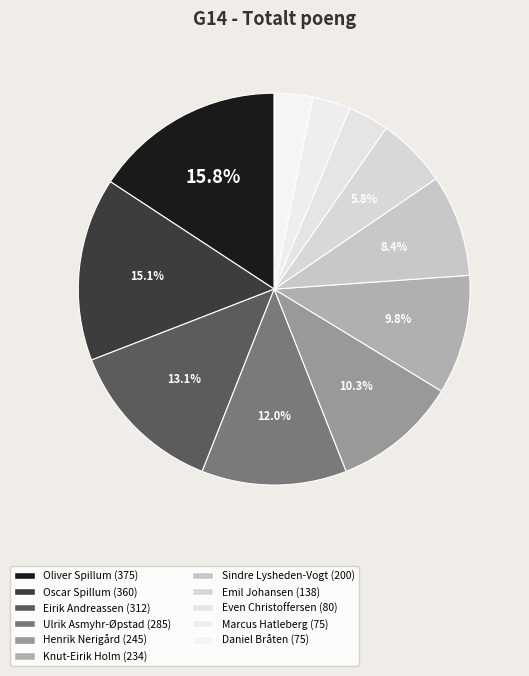

Count the number of slices in the pie.

11